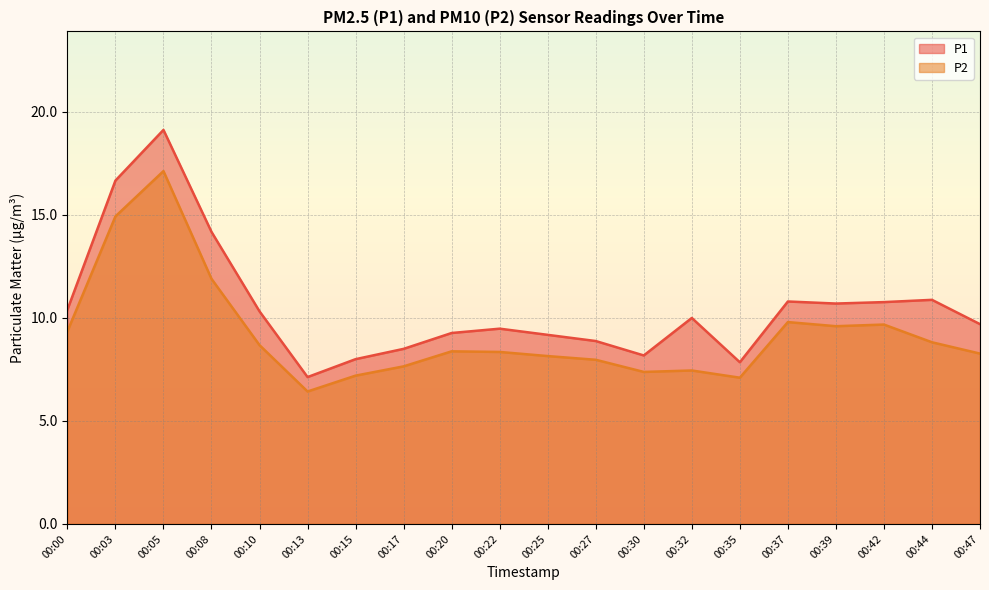

At which label is P2 closest to 11?

00:08